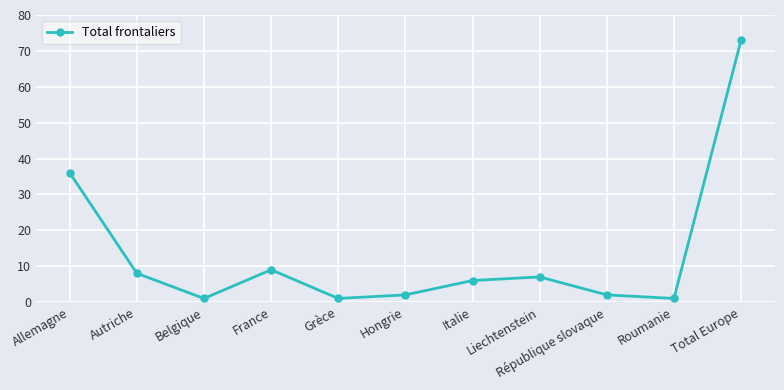

What is the label of the 1st point from the left?

Allemagne